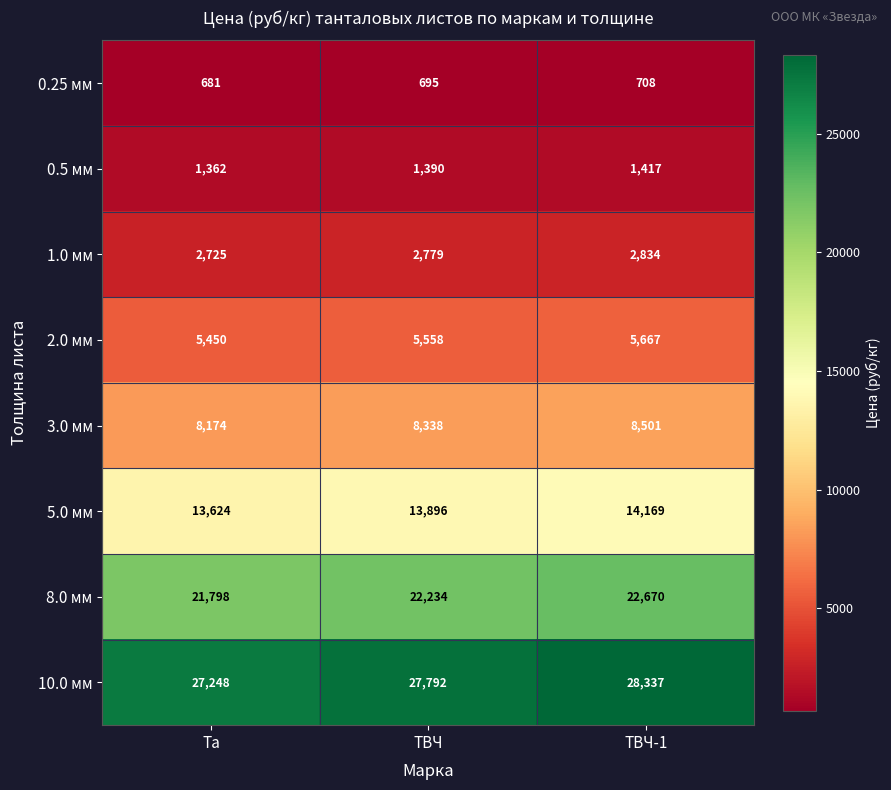

What is the maximum value shown in the chart?

28337